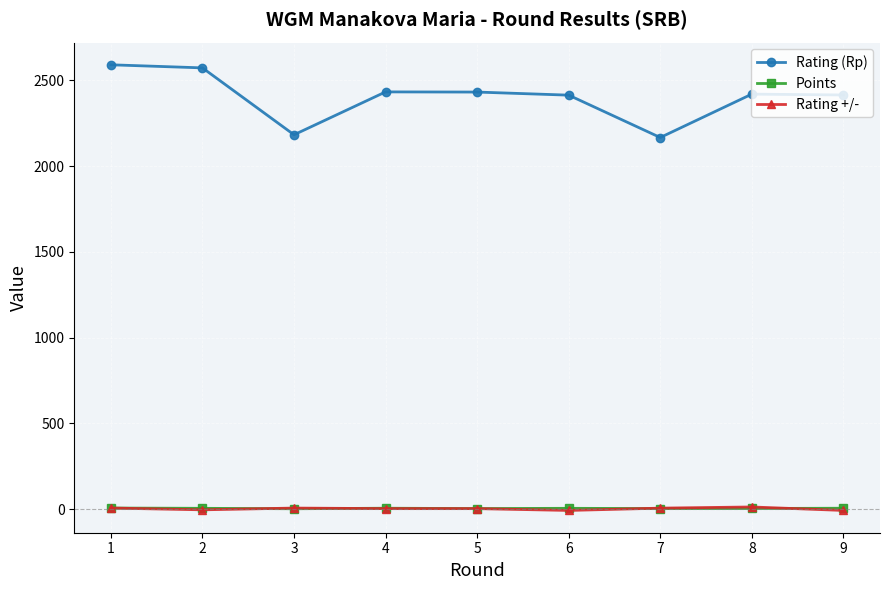

What is the greatest value displayed?

2591.0